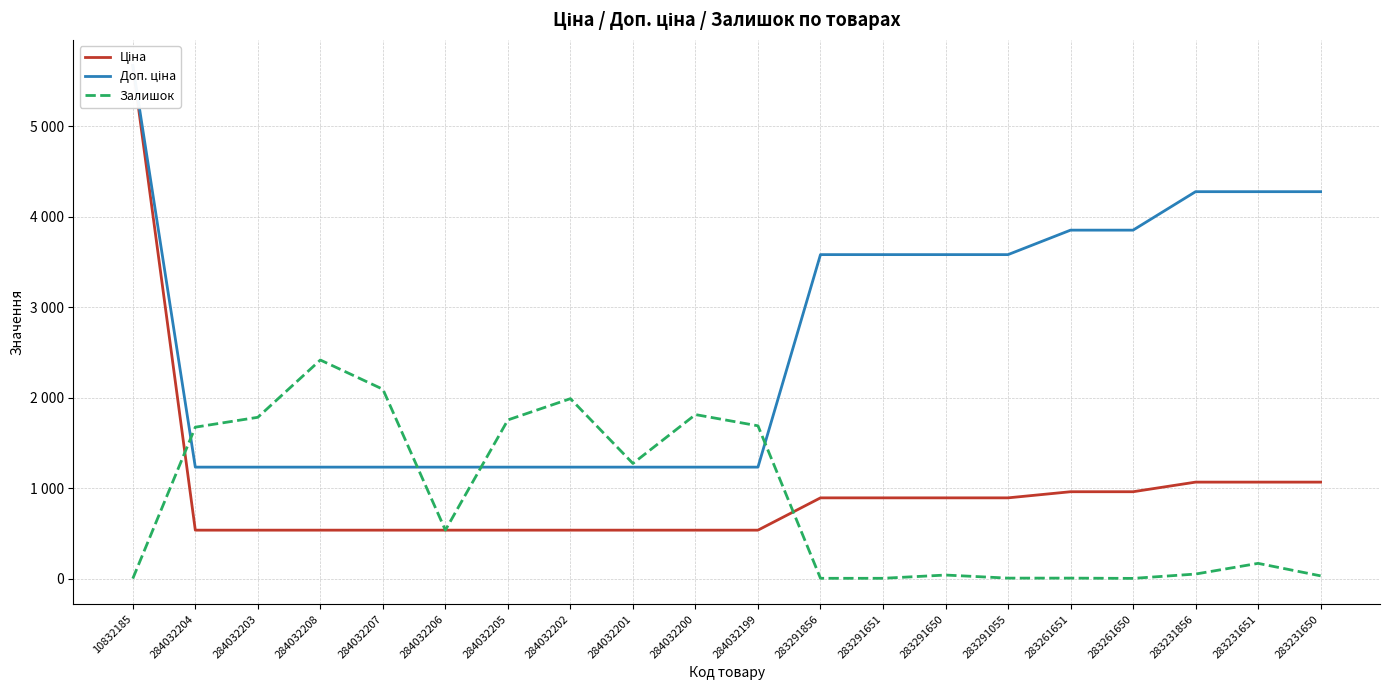

At how many categories does at least one series exceed 4093?

4